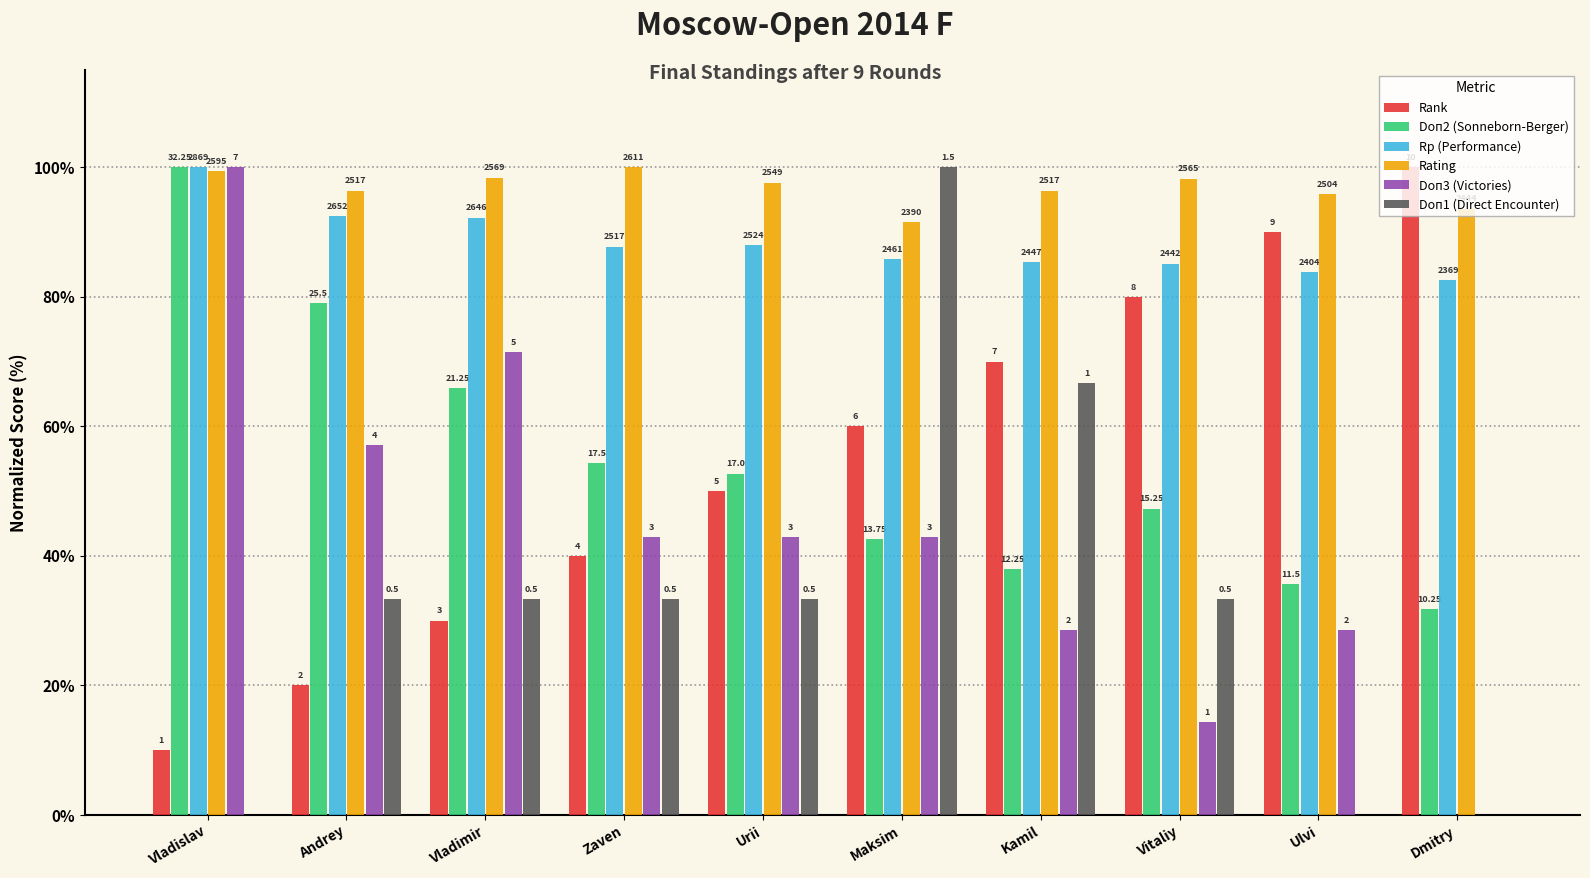

Are the bars grouped side by side (vs. stacked)?

Yes